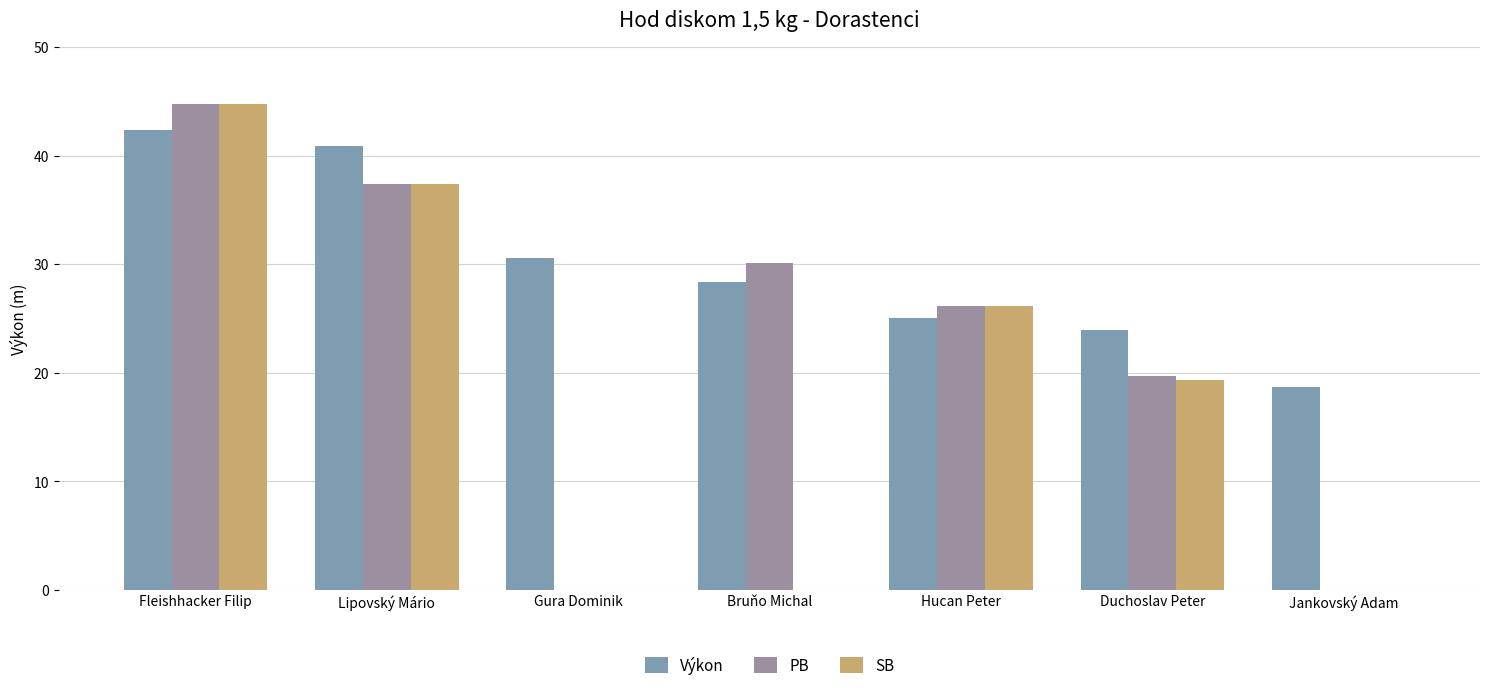

True or false: SB has a value of 37.4 at Lipovský Mário.

True